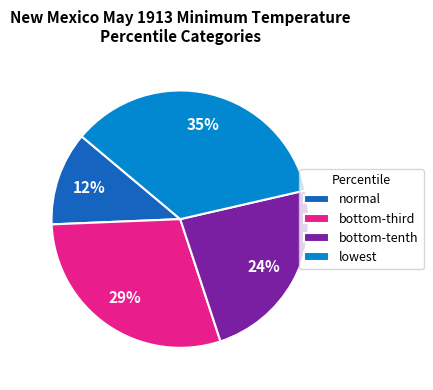

To the nearest percent, what is the average slice percentage?

25%